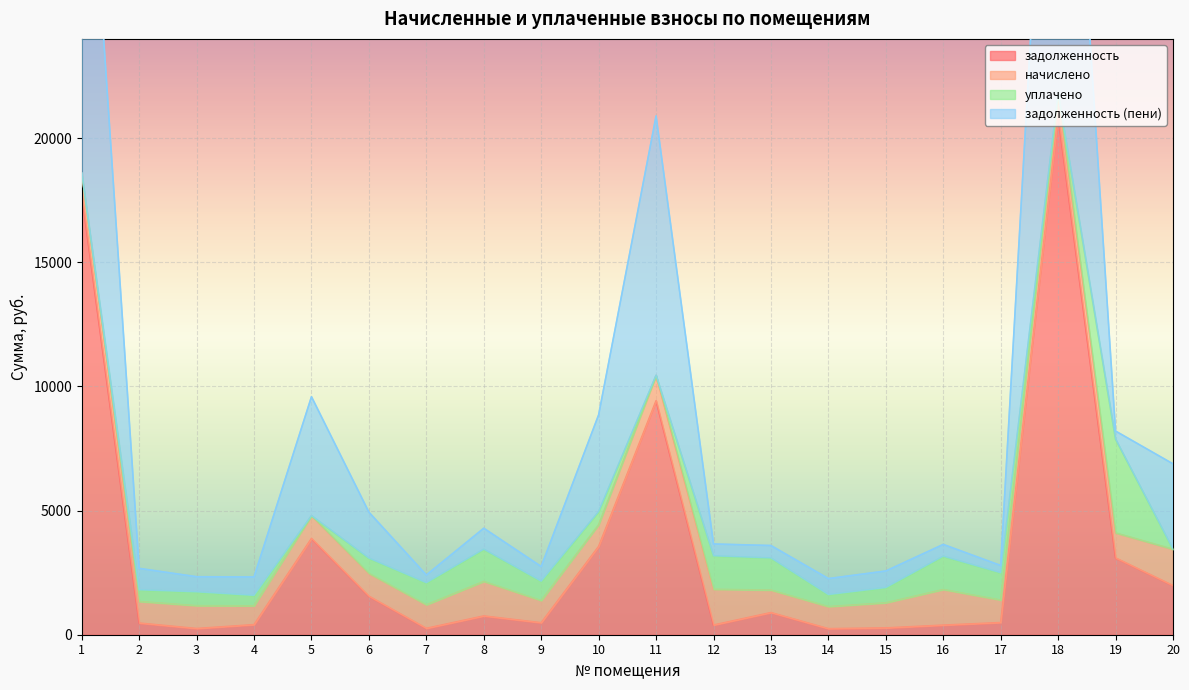

How many interior local peaks does the задолженность series have?

5